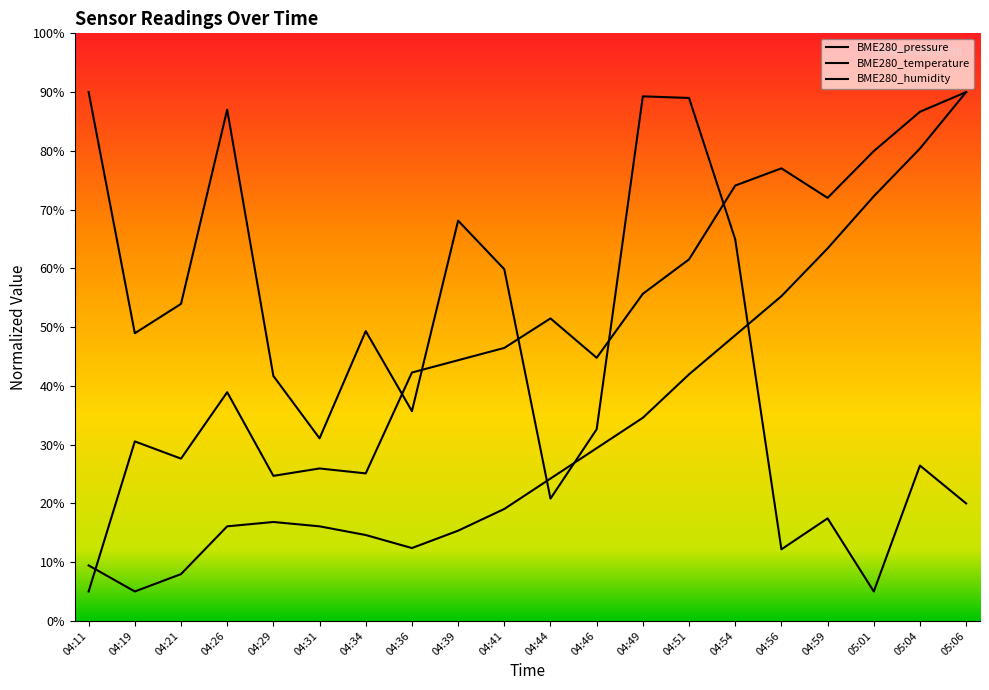

Does the chart display data point markers on the line(s)?

No